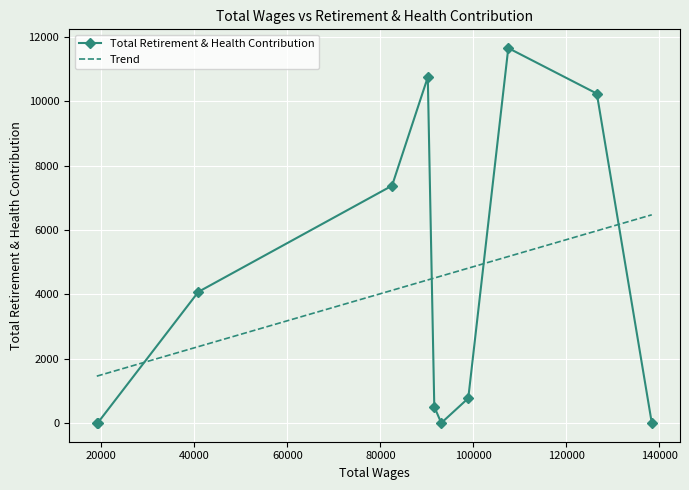

How many interior local valleys (lower than both neighbors) does the data have?

1